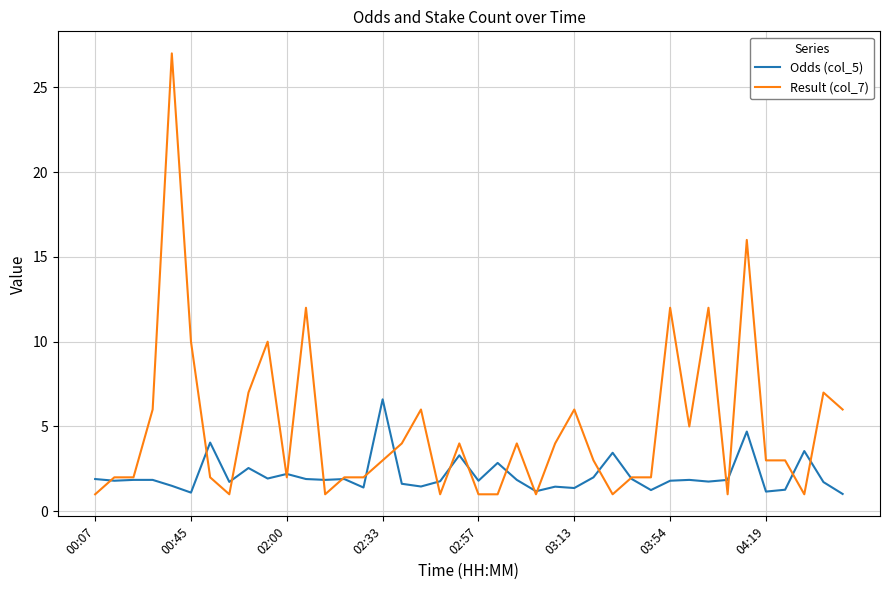

How many lines are shown in the chart?

2